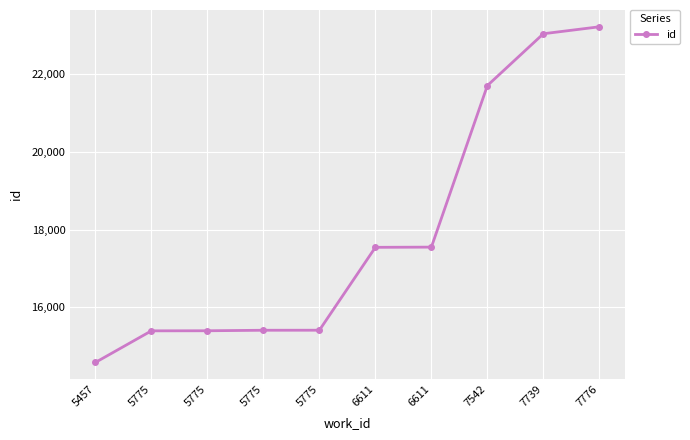

How many lines are shown in the chart?

1